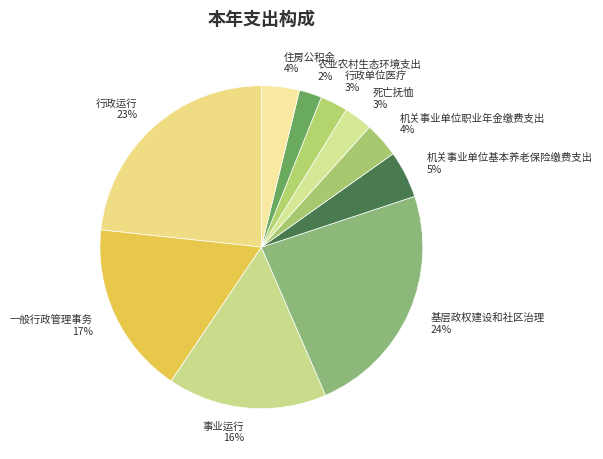

How many segments does this pie chart have?

10